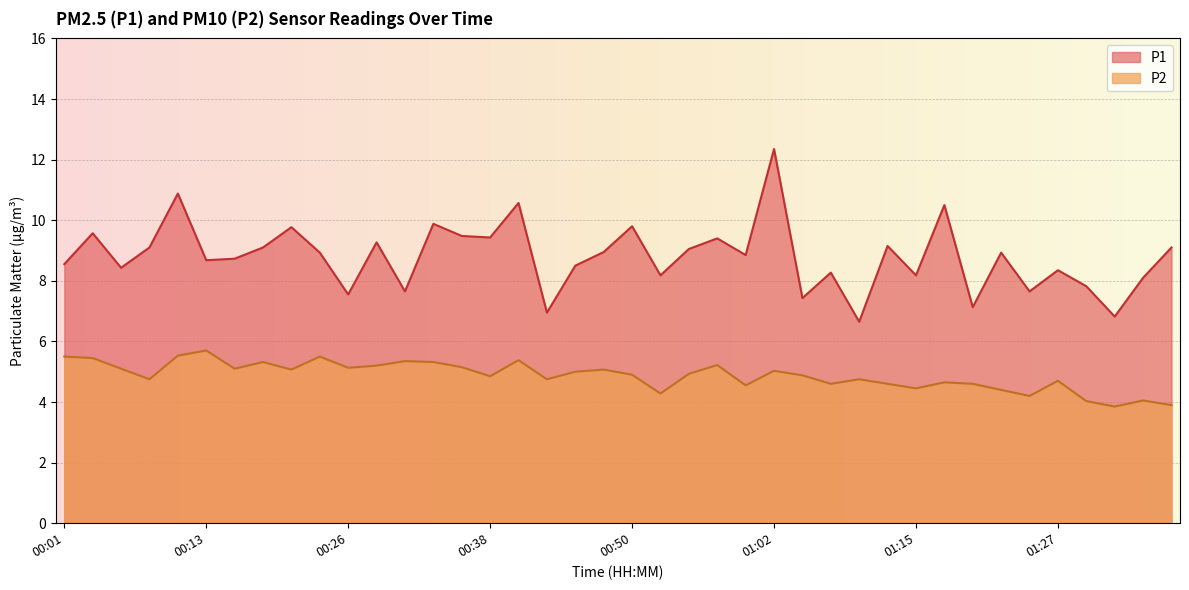

What is the value of the P1 point at the 39th from the left?

8.1